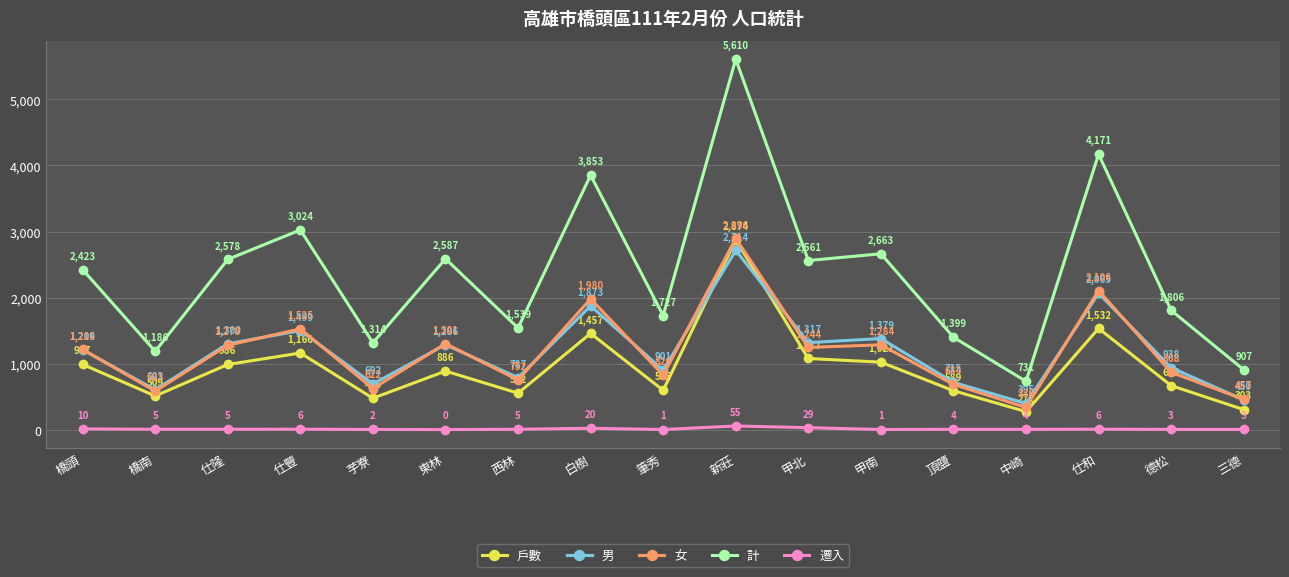

How many interior local valleys does the 女 series have?

6